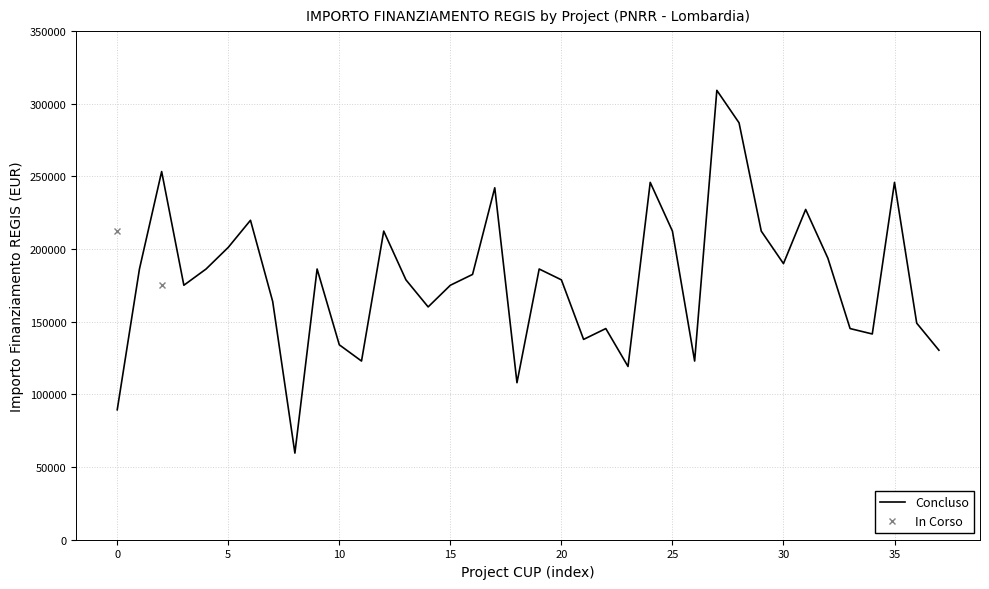

The value at I44D23000140006 is 58108.2. True or false?

False